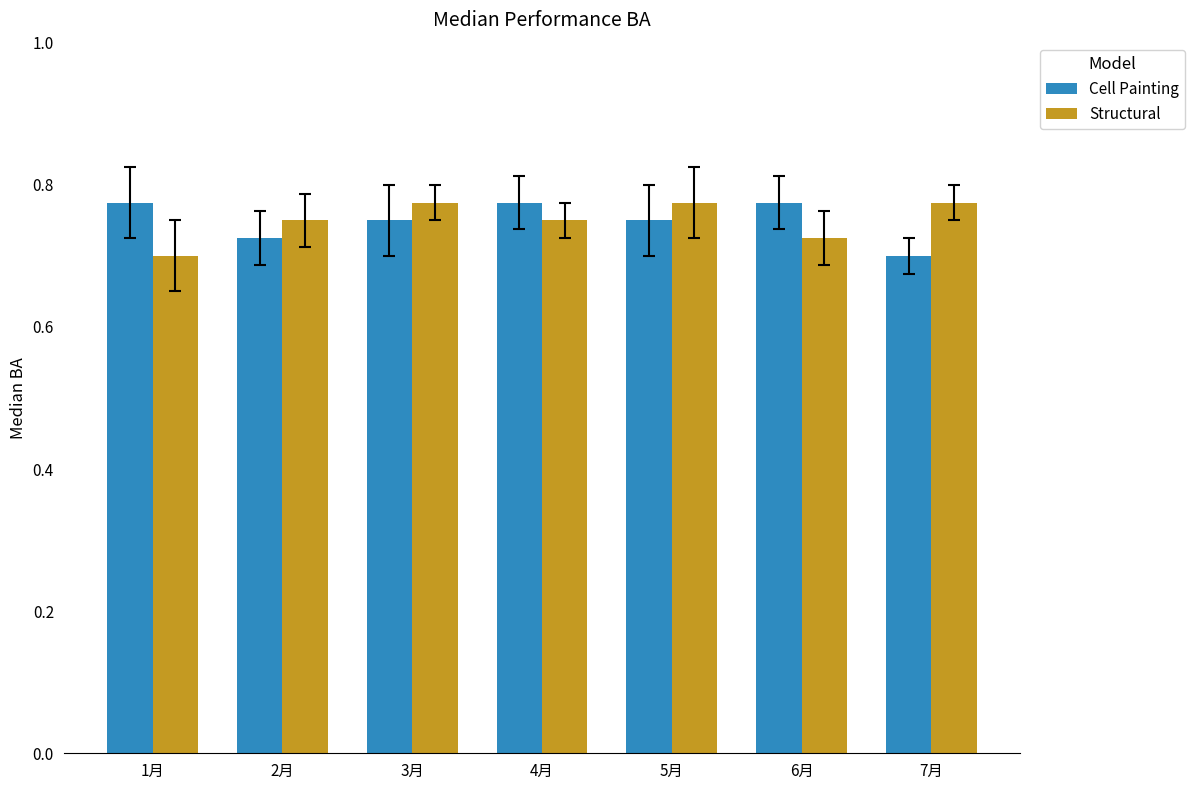

List the labels in order of Structural value, smallest first.

1月, 6月, 2月, 4月, 3月, 5月, 7月